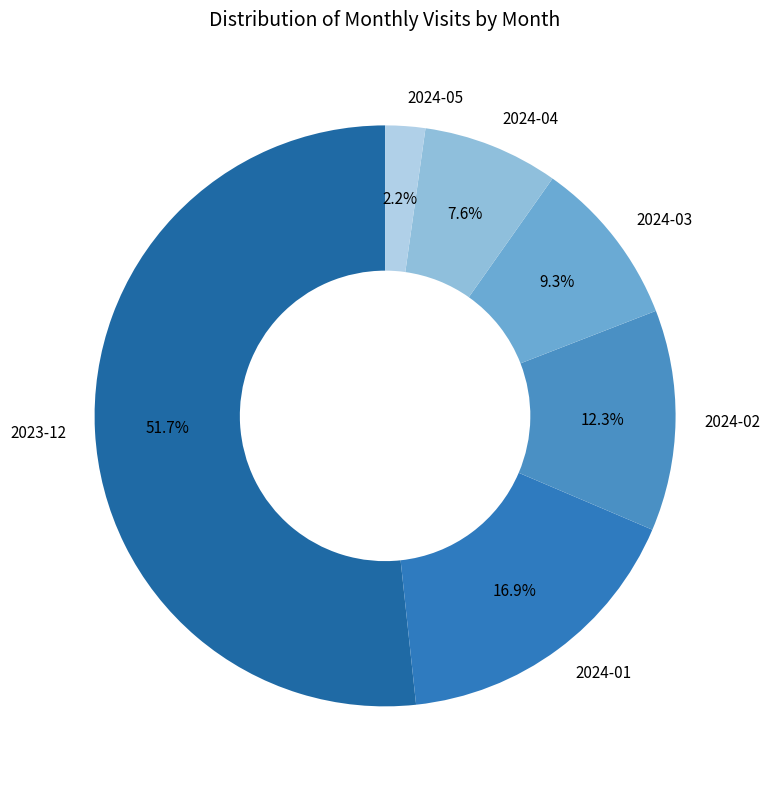

Between 2024-03 and 2024-05, which is larger?

2024-03